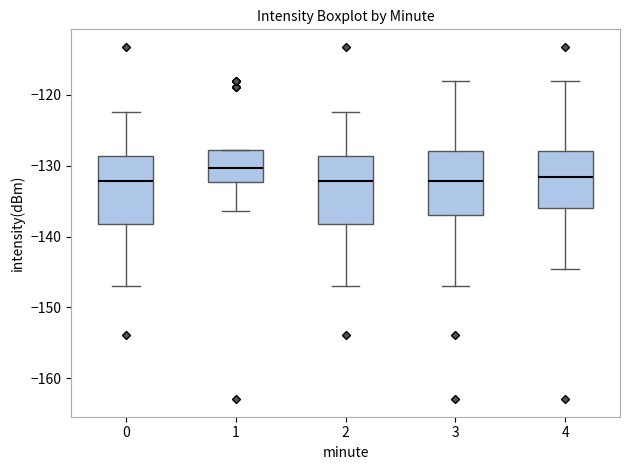

Which box's median line is the highest?

1